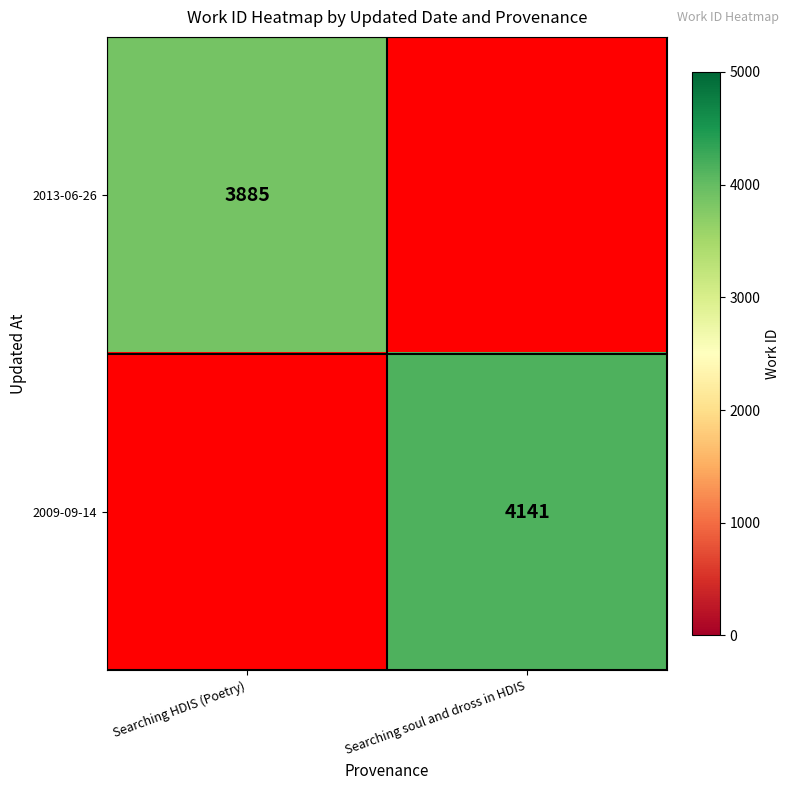

The 2009-09-14 series shows 1673 at Searching soul and dross in HDIS. True or false?

False